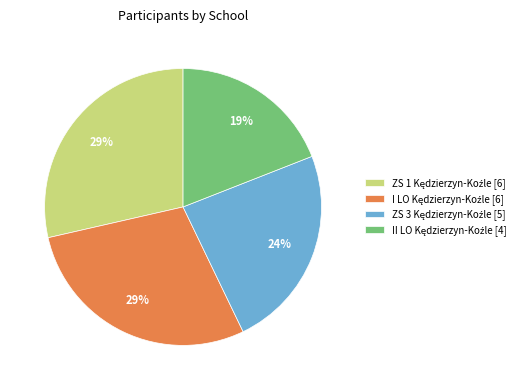

How many segments does this pie chart have?

4